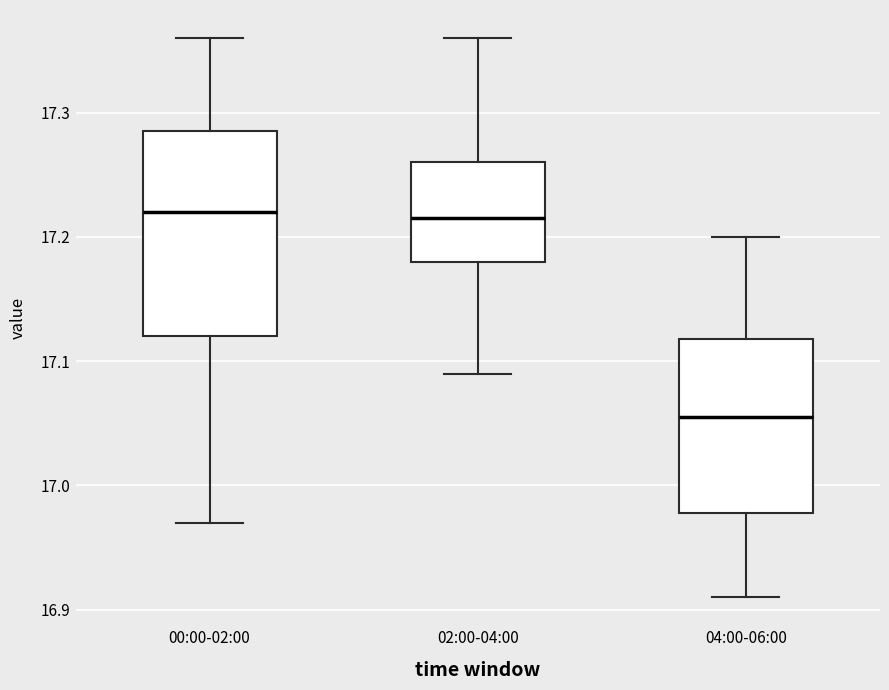

Reading left to right, read every box against the y-axis: the position of its median line, the range the box covers, and the ends of its whiskers. The values are not printed on the chart, so give them approximately, as read against the axis.

00:00-02:00: median 17.22, box 17.12 to 17.29, whiskers 16.97 to 17.36
02:00-04:00: median 17.22, box 17.18 to 17.26, whiskers 17.09 to 17.36
04:00-06:00: median 17.06, box 16.98 to 17.12, whiskers 16.91 to 17.20